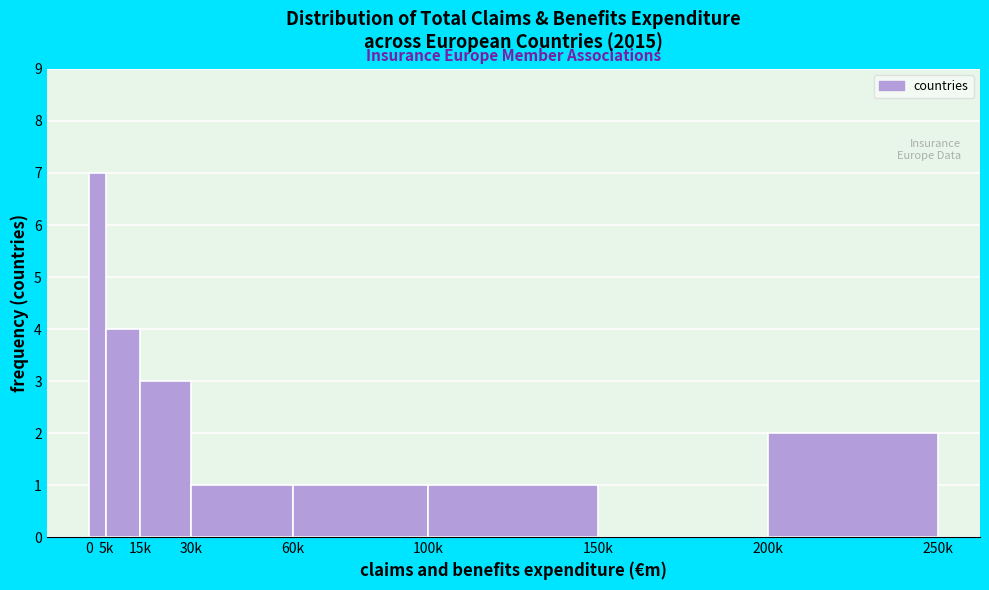

Reading right to left, what are all the values shown in this chart?

200k=2	150k=0	100k=1	60k=1	30k=1	15k=3	5k=4	0=7